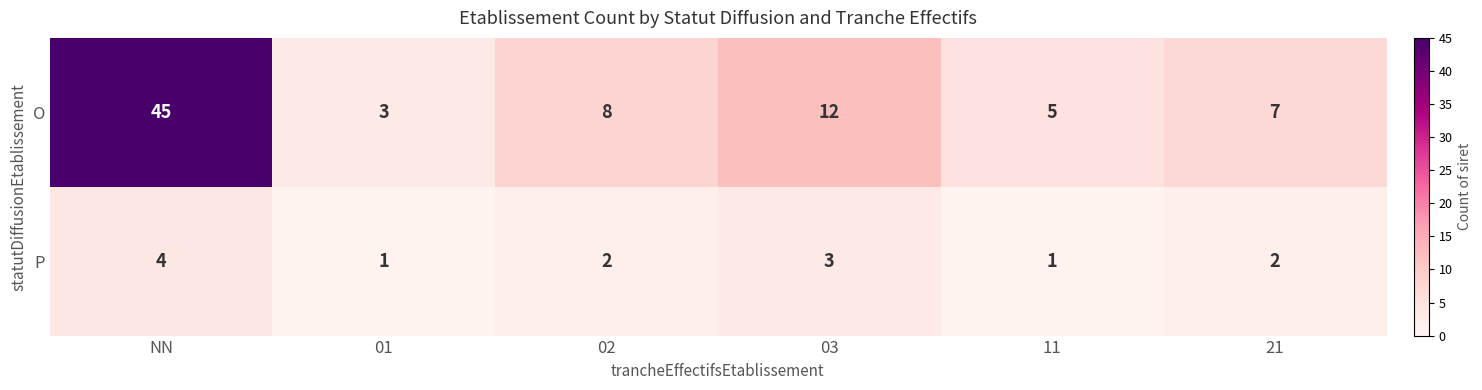

What is the total value across all series at 11?

6